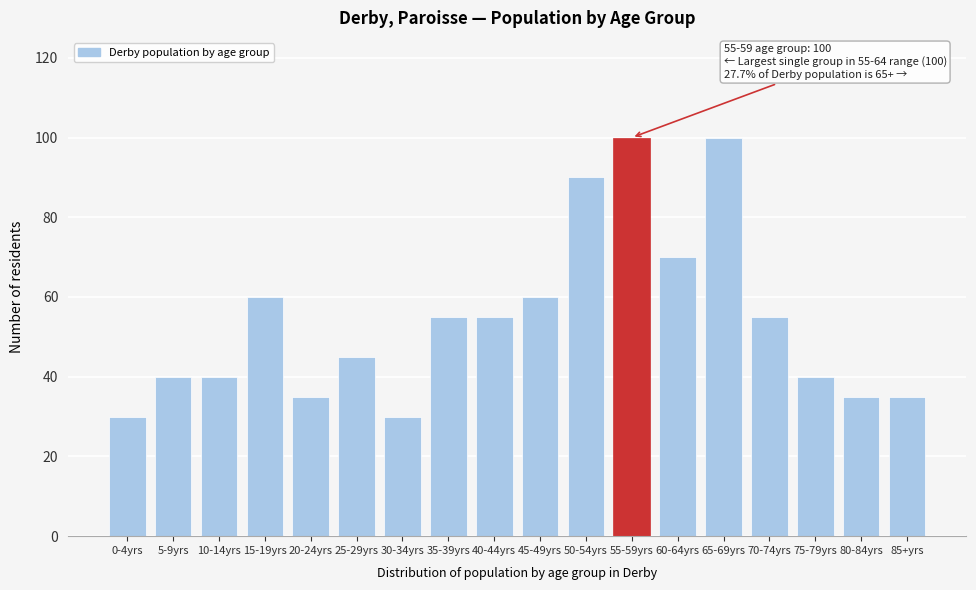

Reading right to left, transcribe all the data shown in this chart.

35	35	40	55	100	70	100	90	60	55	55	30	45	35	60	40	40	30